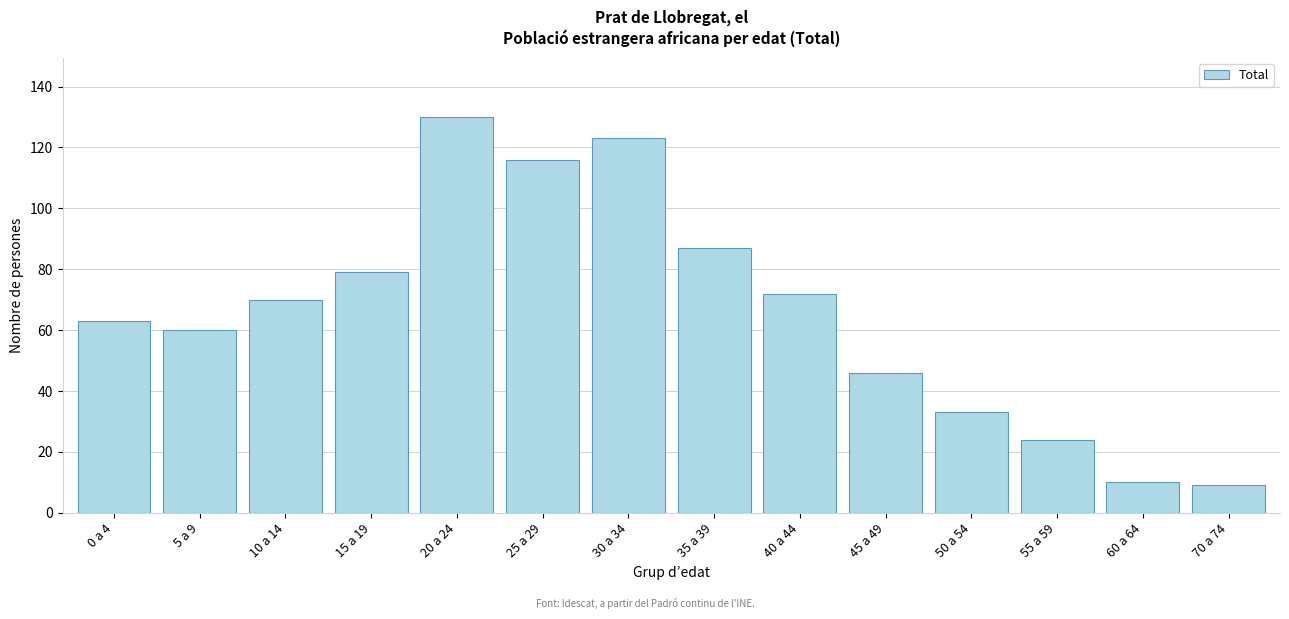

Reading right to left, transcribe all the data shown in this chart.

70 a 74=9	60 a 64=10	55 a 59=24	50 a 54=33	45 a 49=46	40 a 44=72	35 a 39=87	30 a 34=123	25 a 29=116	20 a 24=130	15 a 19=79	10 a 14=70	5 a 9=60	0 a 4=63